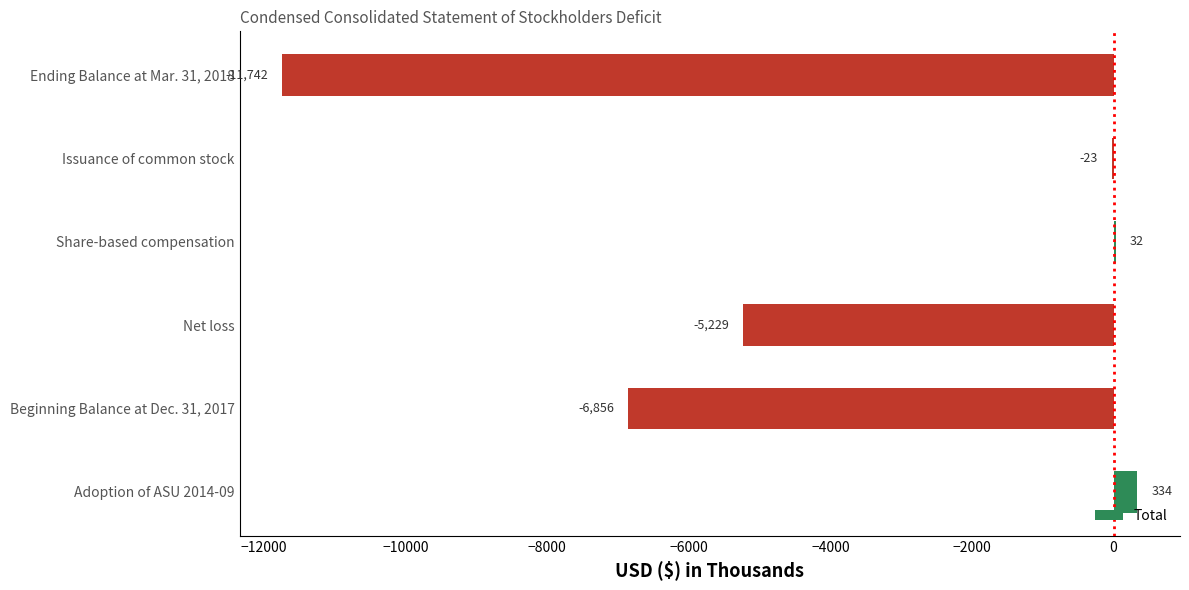

Between Beginning Balance at Dec. 31, 2017 and Share-based compensation, which is larger?

Share-based compensation